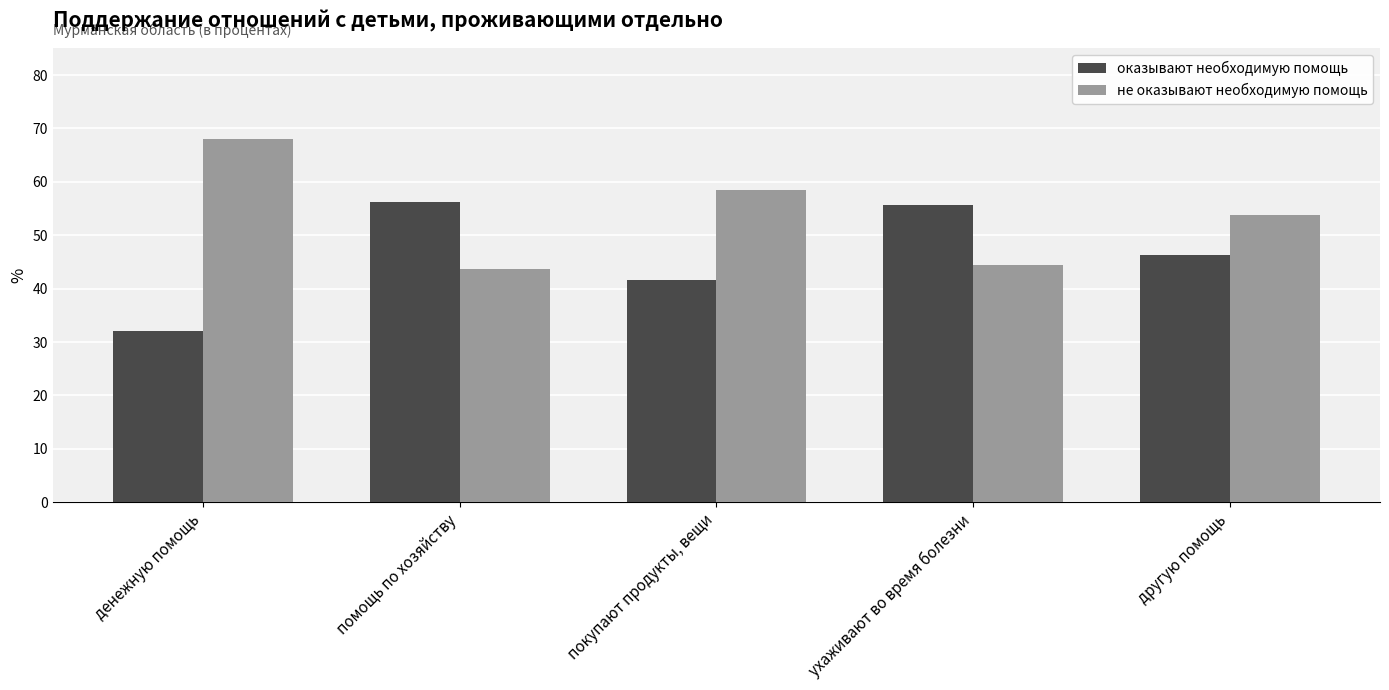

Rank the series at ухаживают во время болезни from highest to lowest value.

оказывают необходимую помощь, не оказывают необходимую помощь